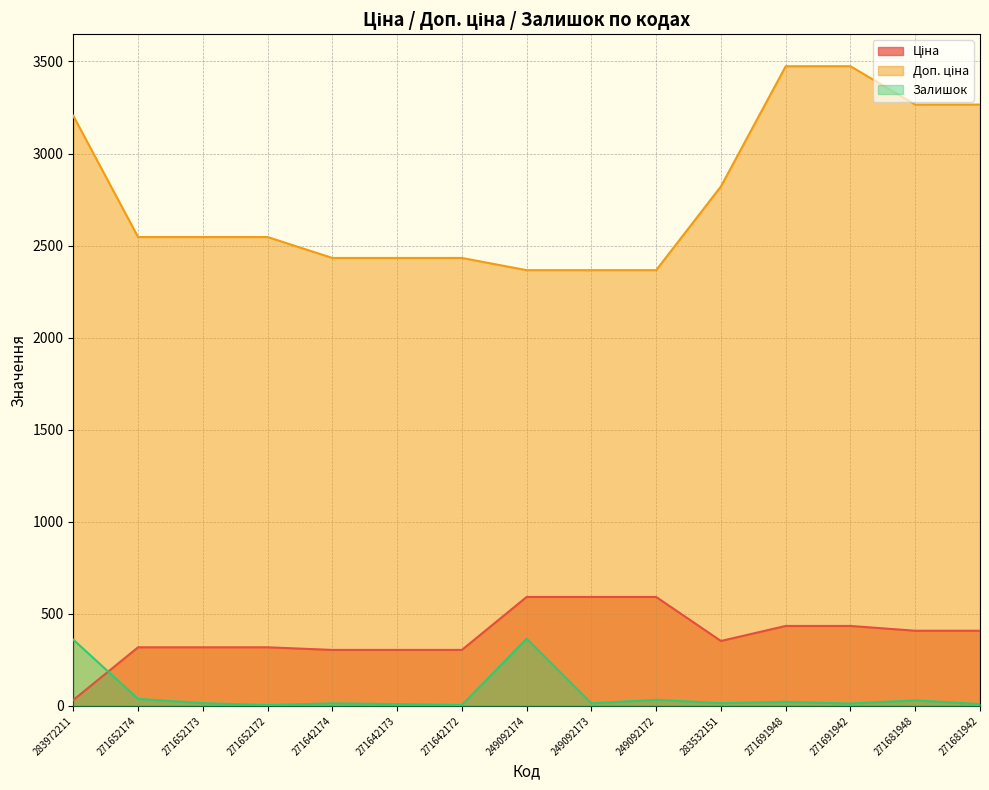

What is the label of the 5th point from the right?

283532151